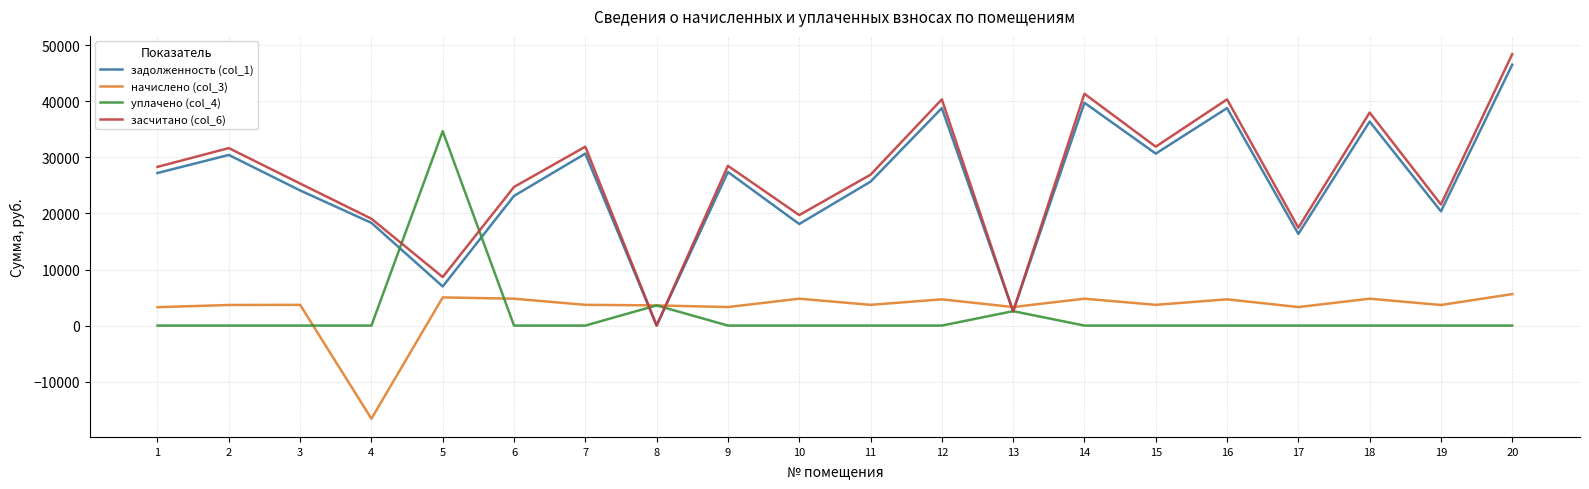

What is the difference between the maximum and minimum values in the засчитано (col_6) series?

48428.6